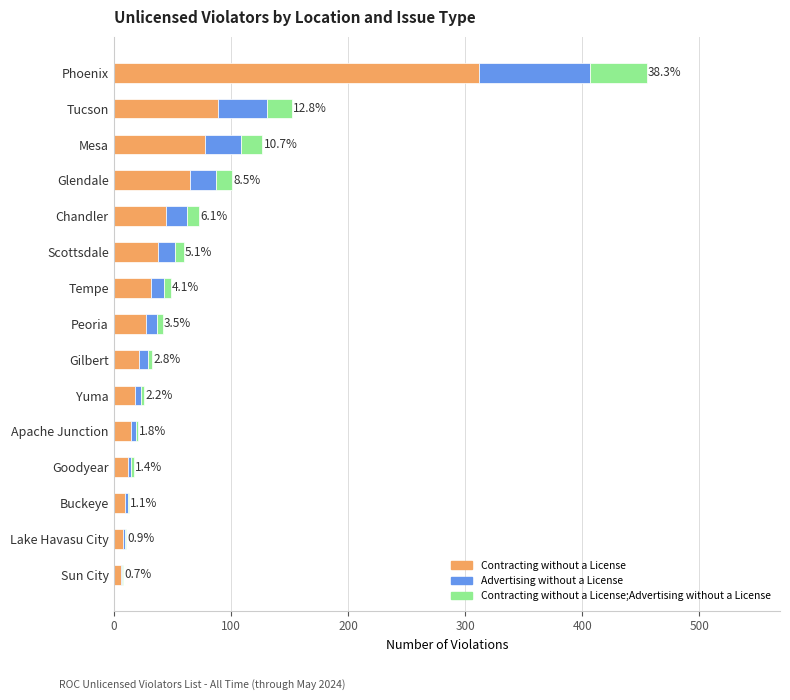

At which category is the sum across all series the highest?

Phoenix